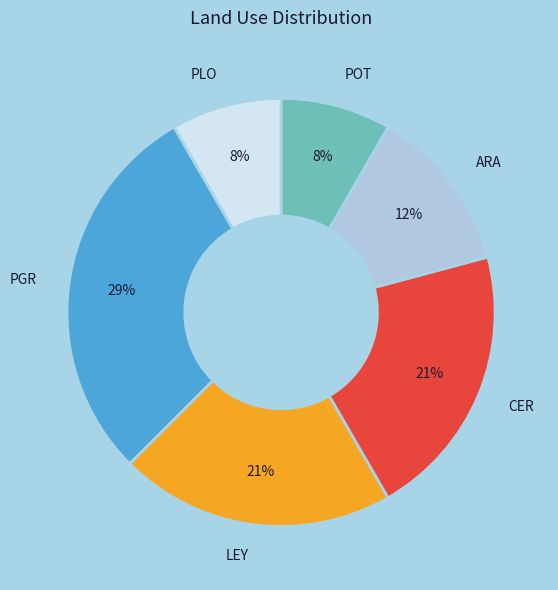

What is the largest slice in the pie chart?

PGR